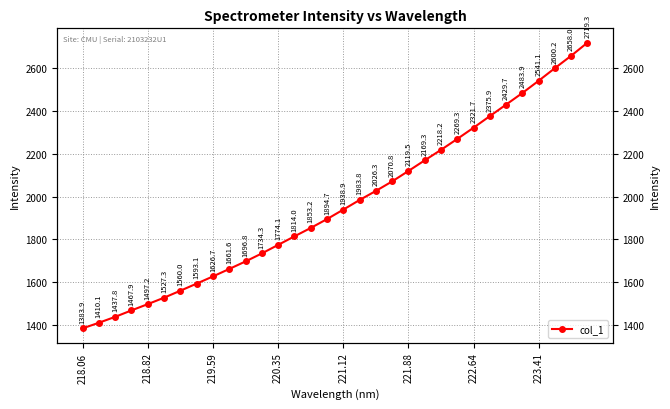

Which has a higher value, 220.35 or 221.12?

221.12